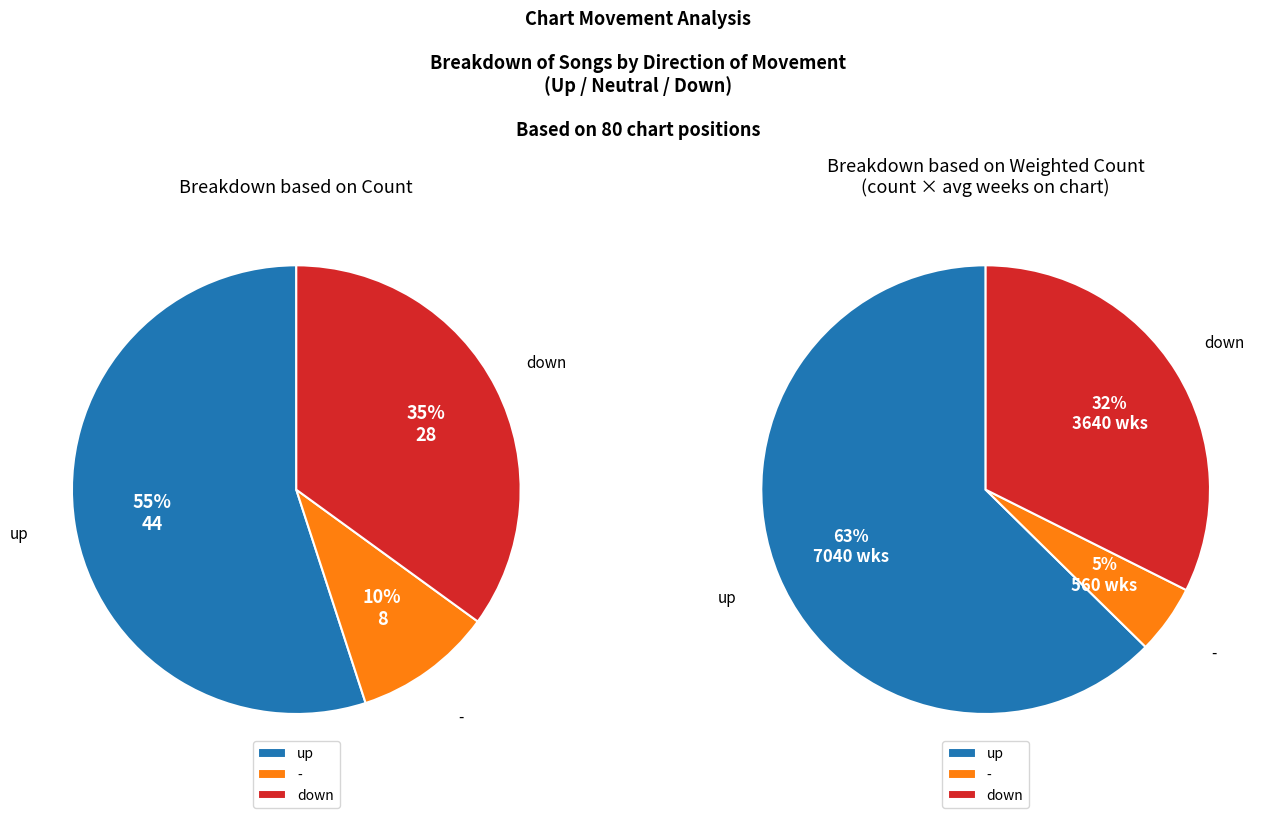

Which slice is the largest?

up